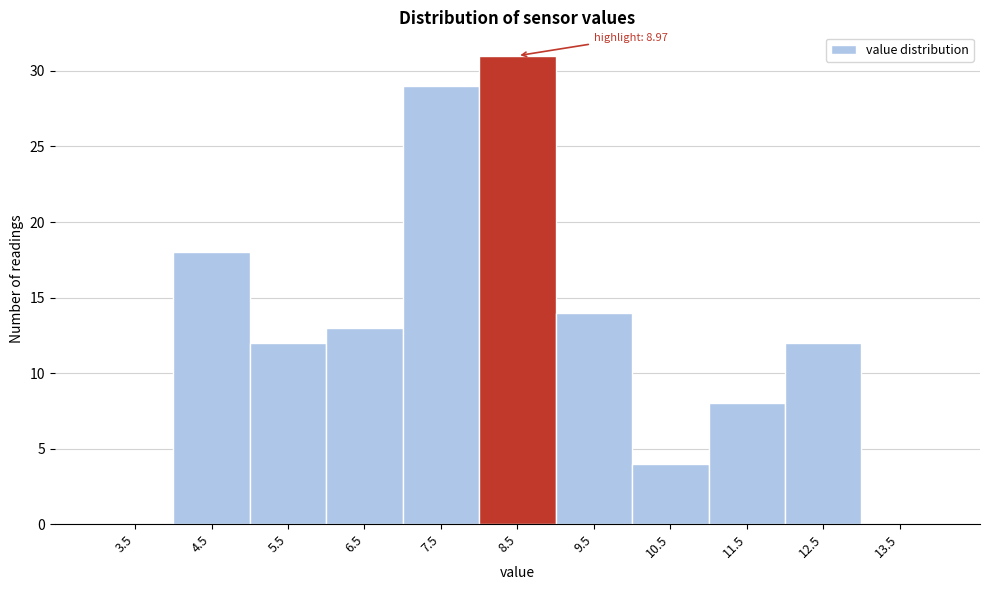

Reading left to right, transcribe all the data shown in this chart.

3.5=0	4.5=18	5.5=12	6.5=13	7.5=29	8.5=31	9.5=14	10.5=4	11.5=8	12.5=12	13.5=0